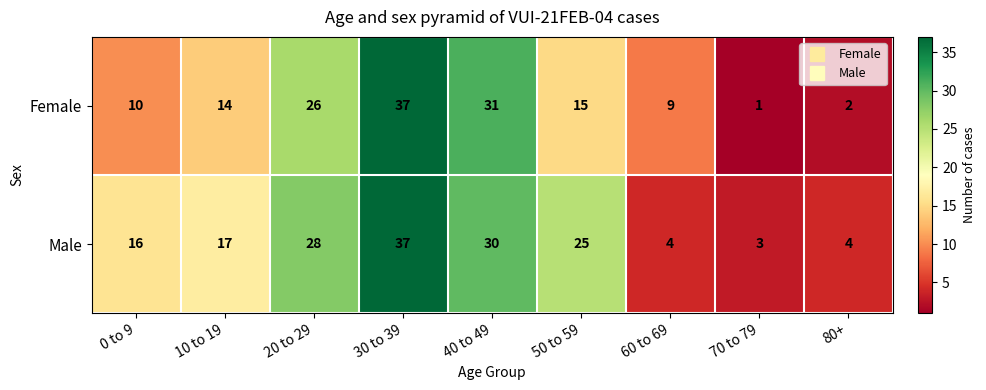

Reading right to left, what are all the values shown in this chart?

Female: 80+=2	70 to 79=1	60 to 69=9	50 to 59=15	40 to 49=31	30 to 39=37	20 to 29=26	10 to 19=14	0 to 9=10
Male: 80+=4	70 to 79=3	60 to 69=4	50 to 59=25	40 to 49=30	30 to 39=37	20 to 29=28	10 to 19=17	0 to 9=16